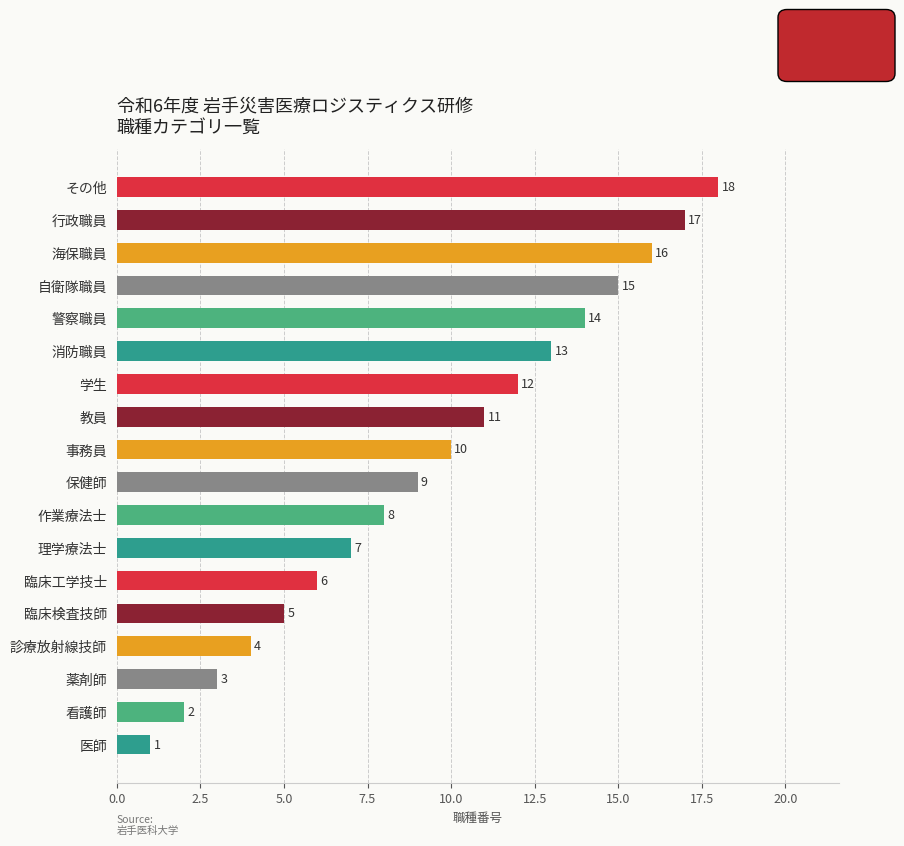

What is the average value?

10